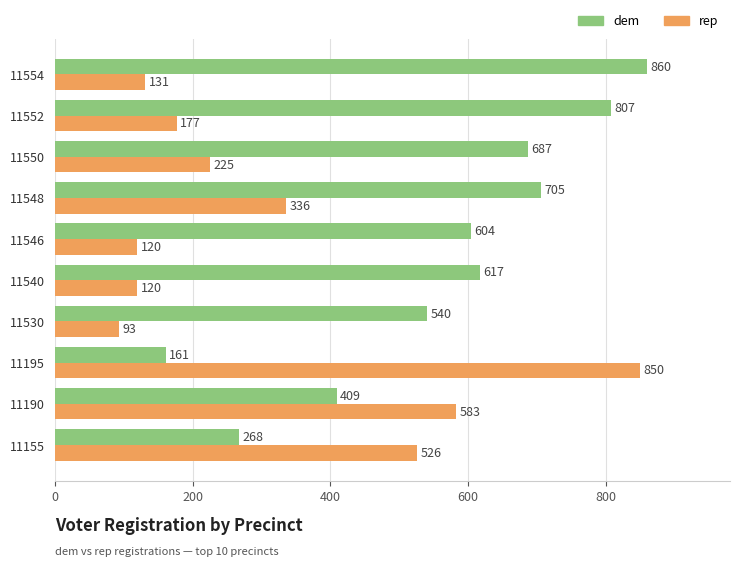

What is the difference between the second highest and minimum values in the rep series?

490